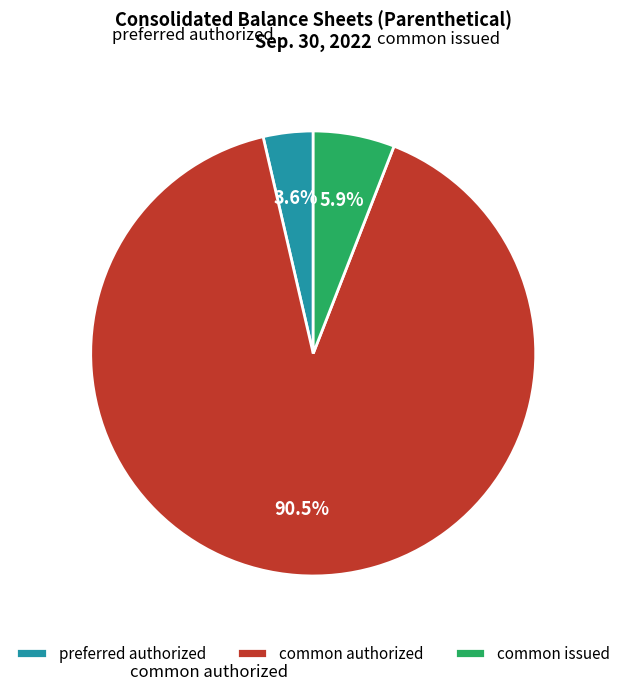

Combined, do preferred authorized and common authorized account for over 50%?

Yes